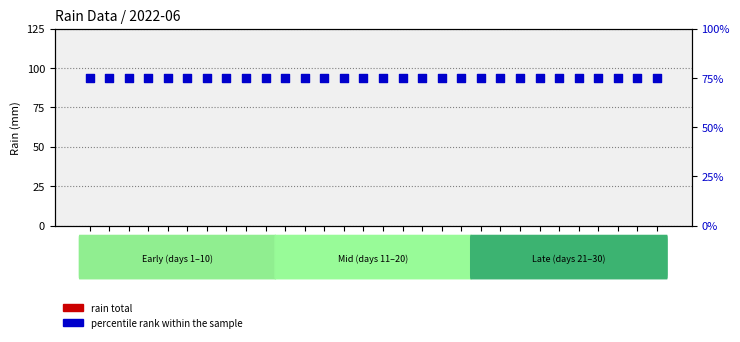

At which category is the sum across all series the highest?

01